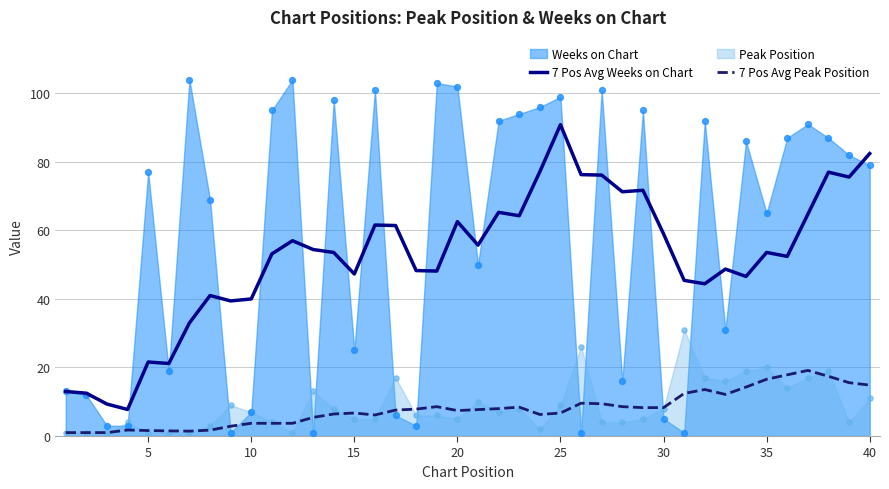

True or false: 7 Pos Avg Weeks on Chart and 7 Pos Avg Peak Position cross at least once.

False